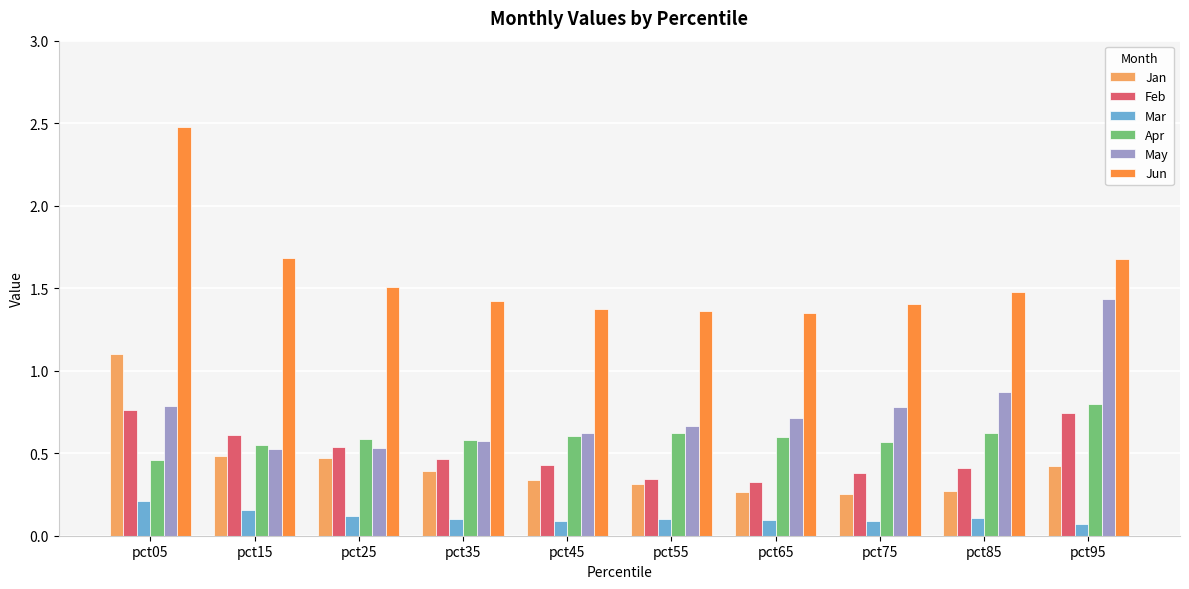

What is the greatest value displayed?

2.5